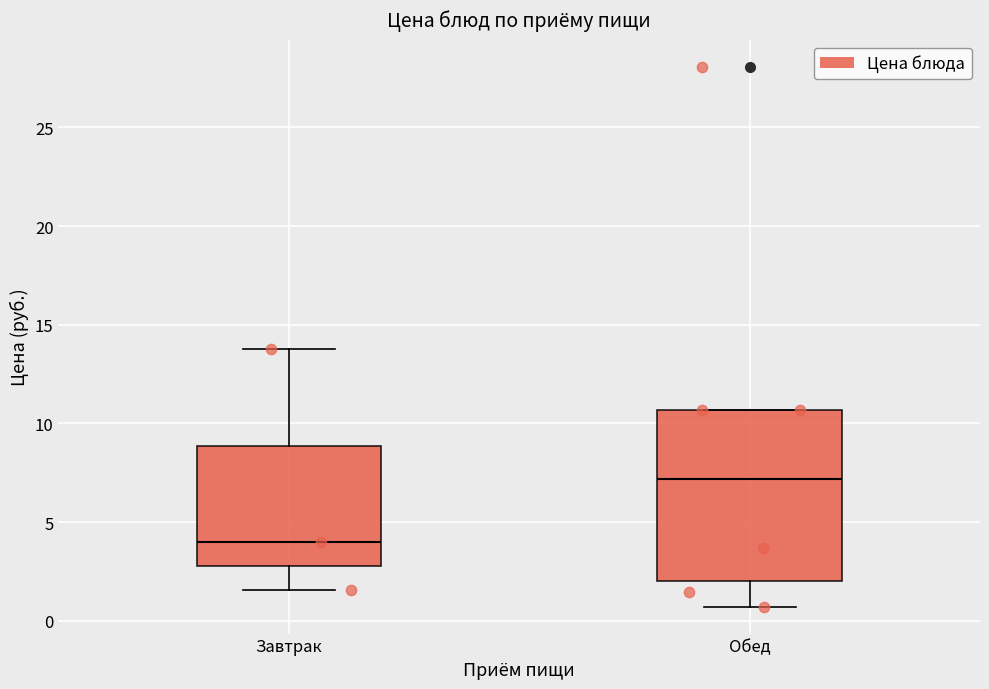

Reading left to right, transcribe this box plot: for each box, give where its median line is, the range the box spans, and where its two whiskers end, as read against the y-axis. The values are not printed on the chart, so give them approximately, as read against the axis.

Завтрак: median 4.0, box 3.0 to 9.0, whiskers 1.5 to 14.0
Обед: median 7.0, box 2.0 to 10.5, whiskers 0.5 to 10.5